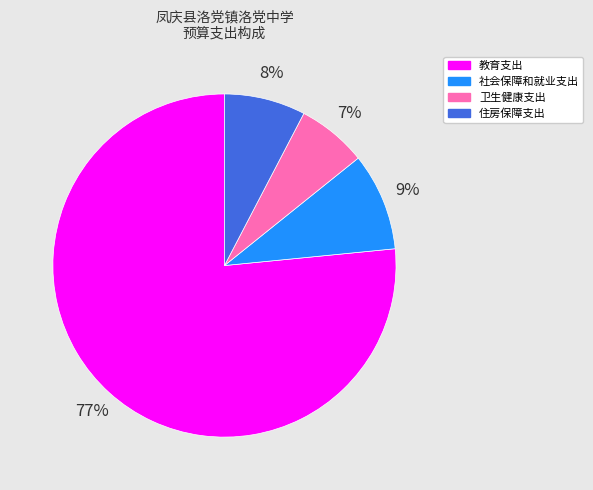

How many segments does this pie chart have?

4